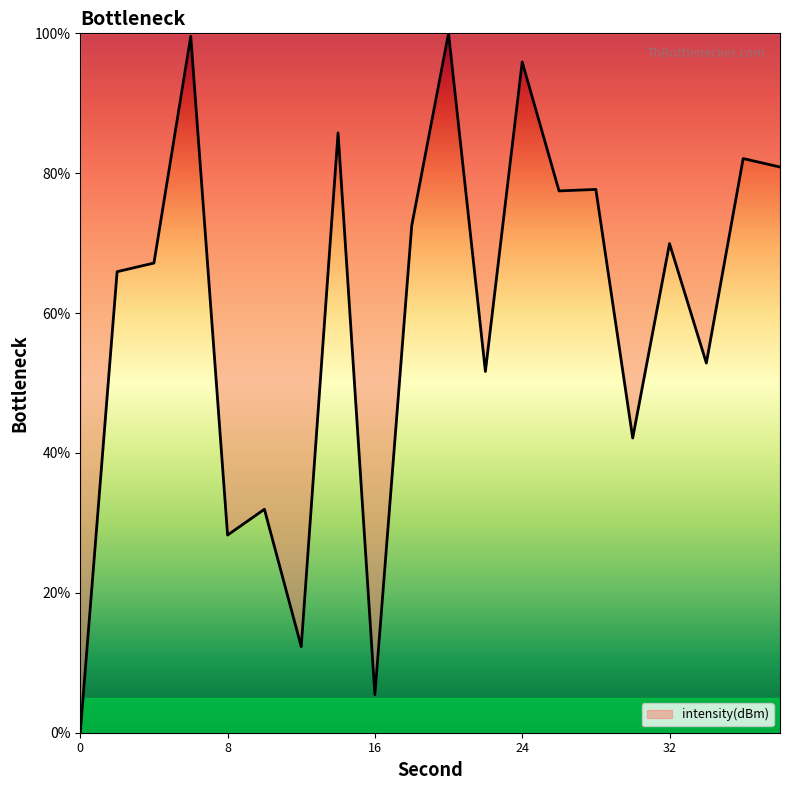

What is the greatest value displayed?

100.0